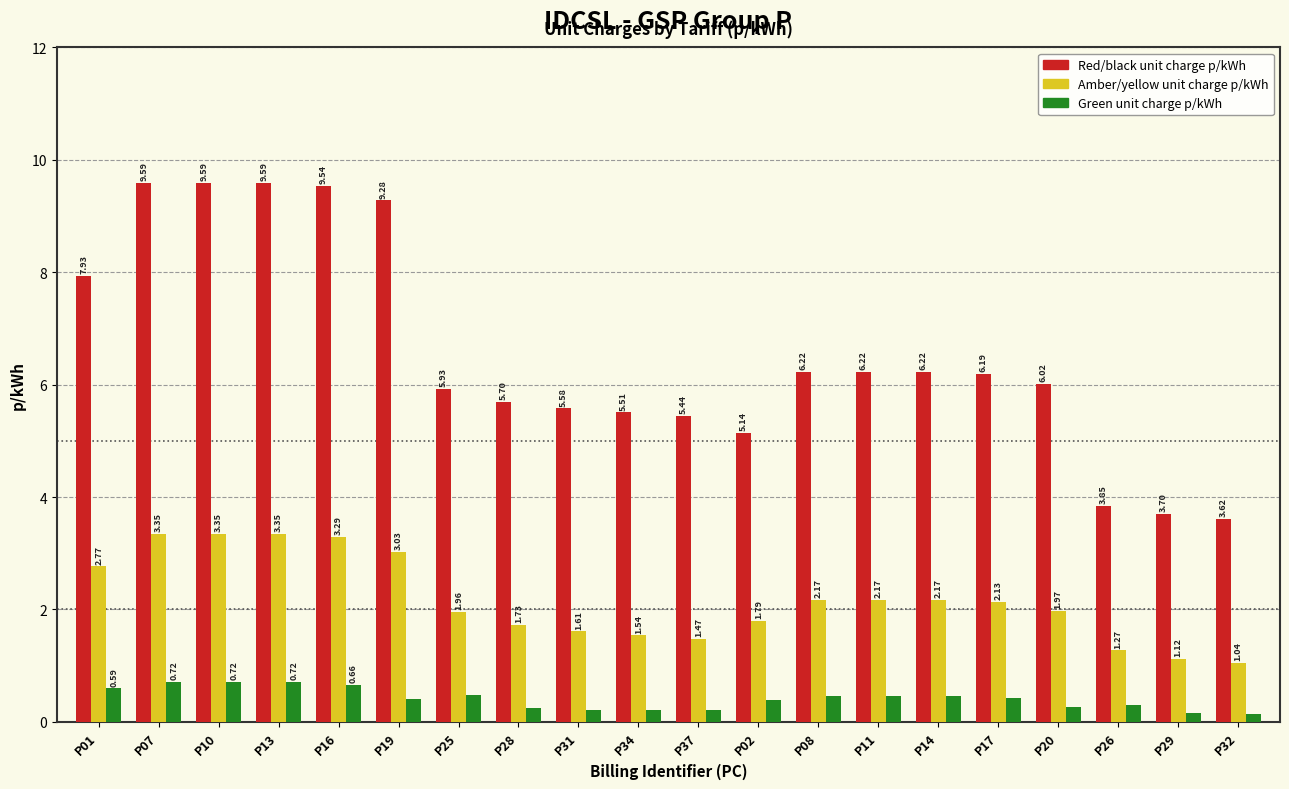

What position from the right is P02?

9